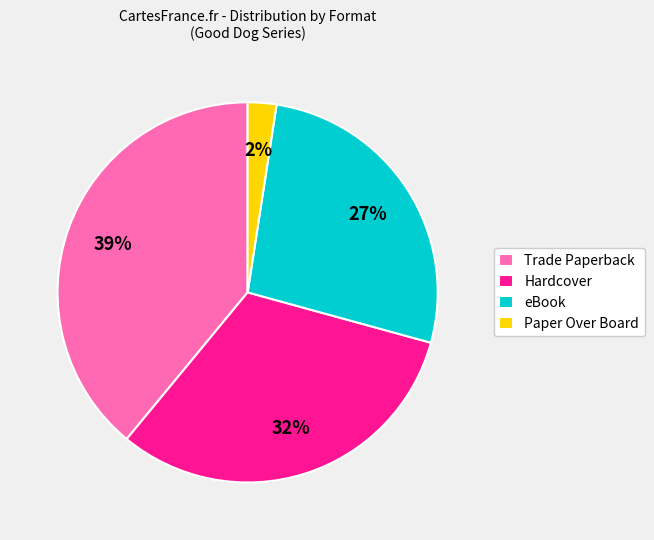

To the nearest percent, what portion does Paper Over Board represent?

2%